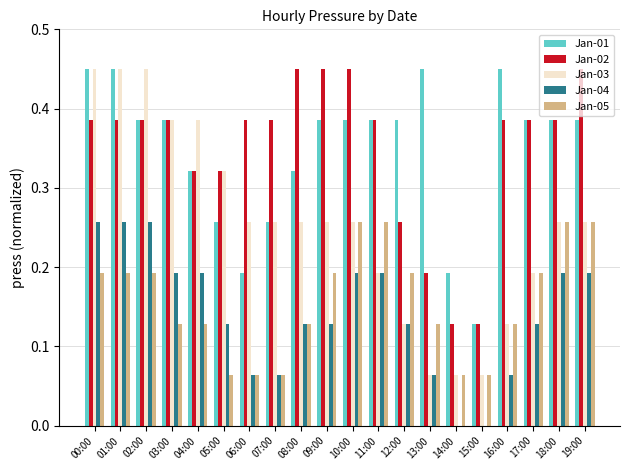

Is the value of Jan-02 at 05:00 greater than the value of Jan-05 at 03:00?

Yes